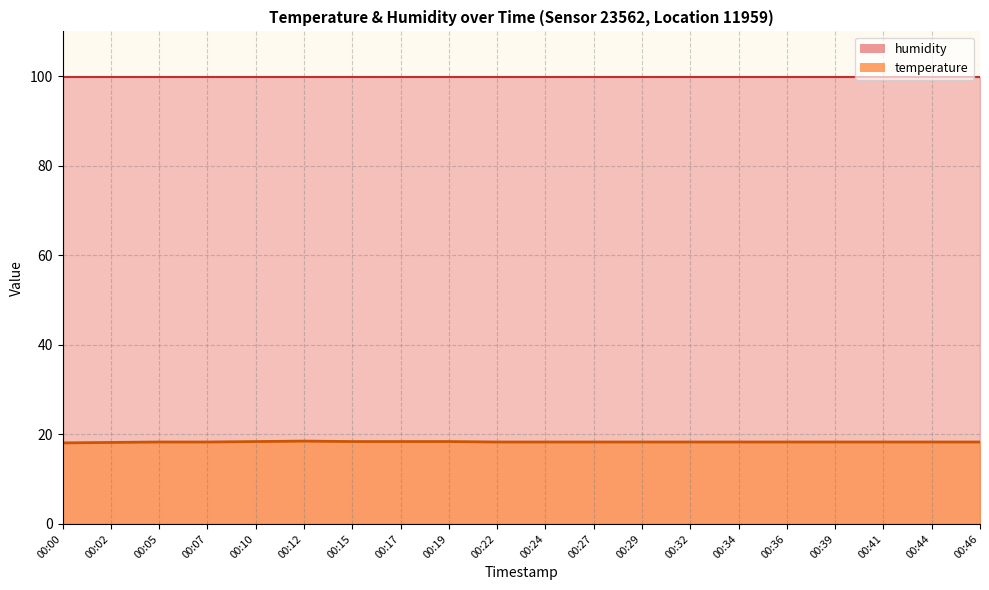

Reading left to right, what are all the values shown in this chart?

00:00=18.1	00:02=18.2	00:05=18.3	00:07=18.3	00:10=18.4	00:12=18.5	00:15=18.4	00:17=18.4	00:19=18.4	00:22=18.3	00:24=18.3	00:27=18.3	00:29=18.3	00:32=18.3	00:34=18.3	00:36=18.3	00:39=18.3	00:41=18.3	00:44=18.3	00:46=18.3